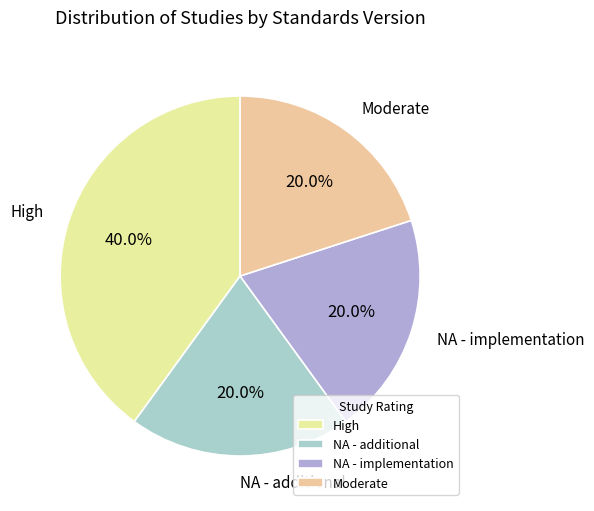

Between High and NA - additional, which is larger?

High